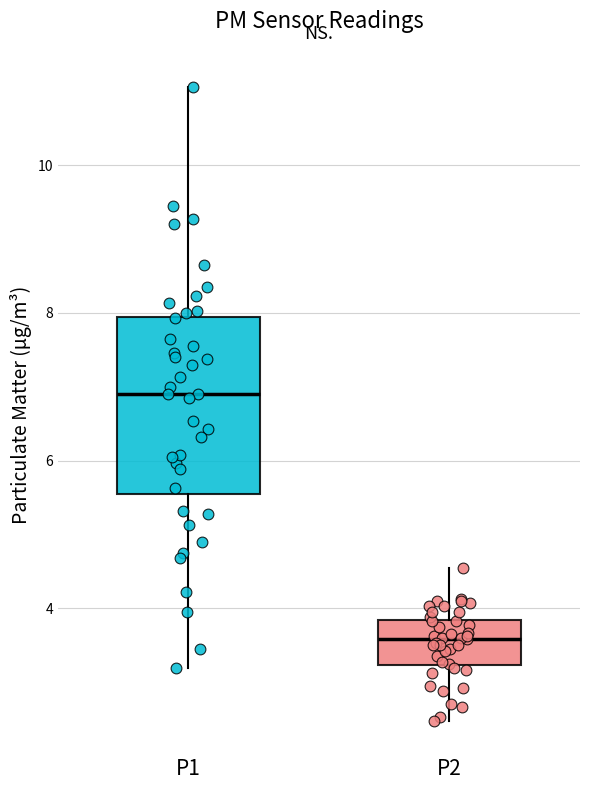

Reading left to right, read every box against the y-axis: the position of its median line, the range the box covers, and the ends of its whiskers. The values are not printed on the chart, so give them approximately, as read against the axis.

P1: median 7.0, box 5.6 to 8.0, whiskers 3.2 to 11.0
P2: median 3.6, box 3.2 to 3.8, whiskers 2.4 to 4.6